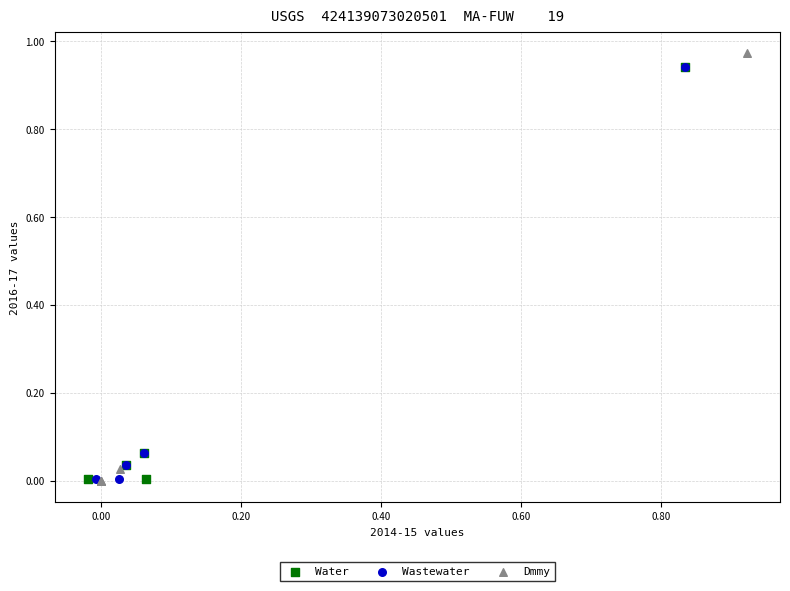

What are all the series names shown in the legend?

Water, Wastewater, Dmmy